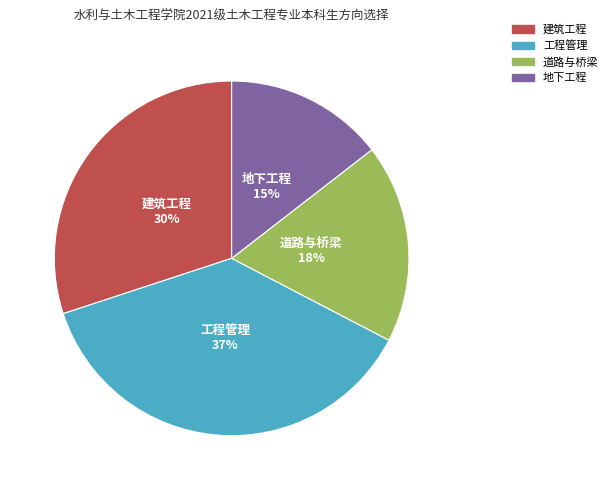

Is the sum of 建筑工程 and 地下工程 greater than half?

No